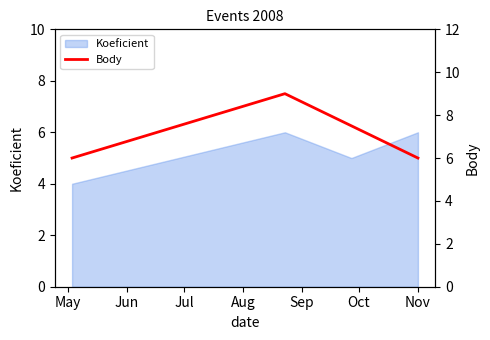

How many interior local peaks does the Koeficient series have?

1